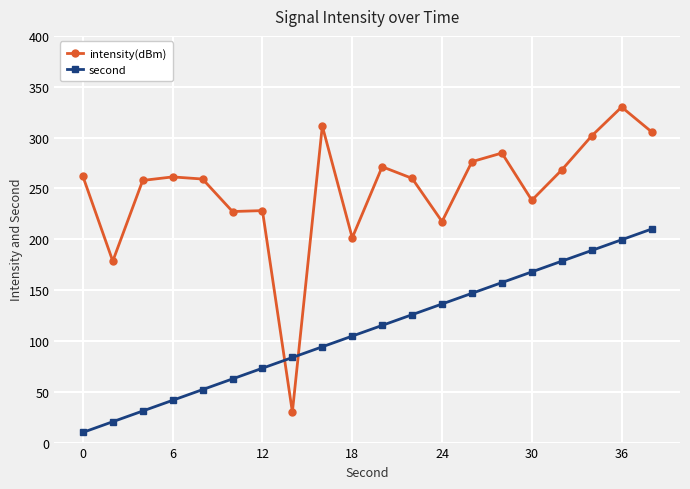

How many values in the intensity(dBm) series exceed 261?

10